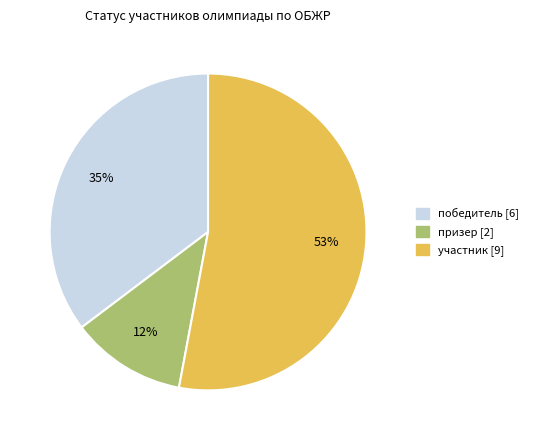

What percentage is the призер slice, to the nearest percent?

12%